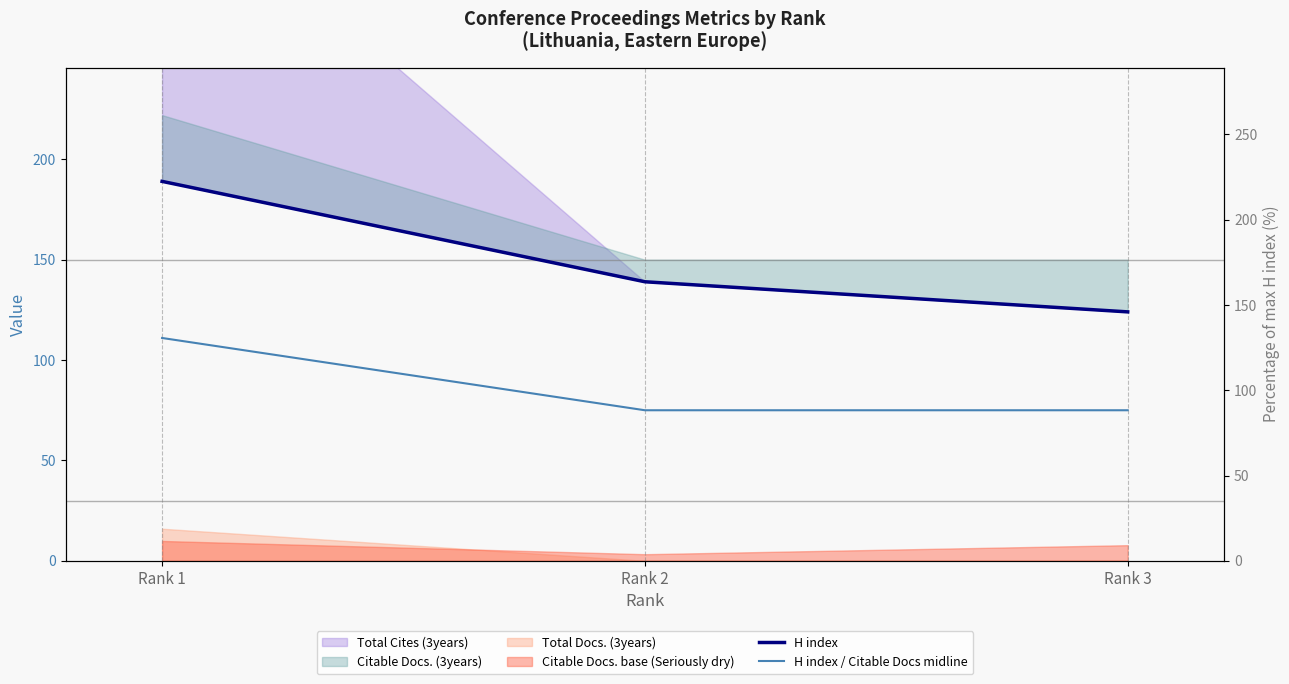

How many lines are shown in the chart?

2